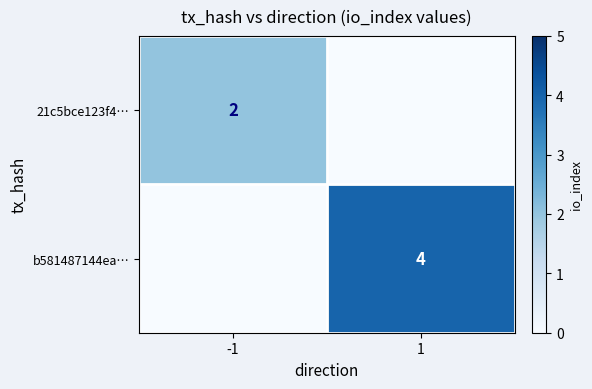

True or false: b581487144ea… has a value of 2 at 1.

False